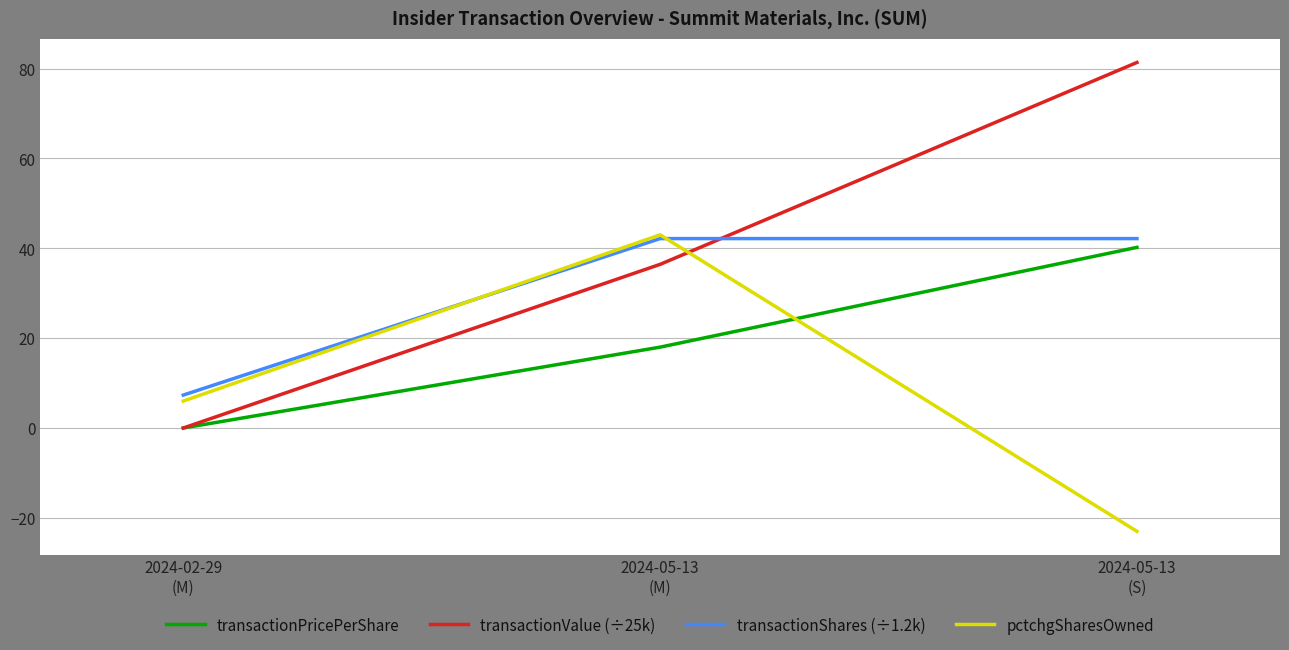

How many positive values does the transactionValue (÷25k) series have?

2